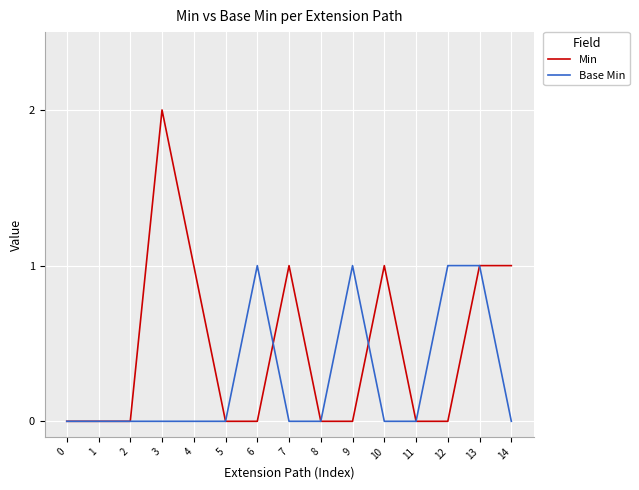

Does the chart display data point markers on the line(s)?

No